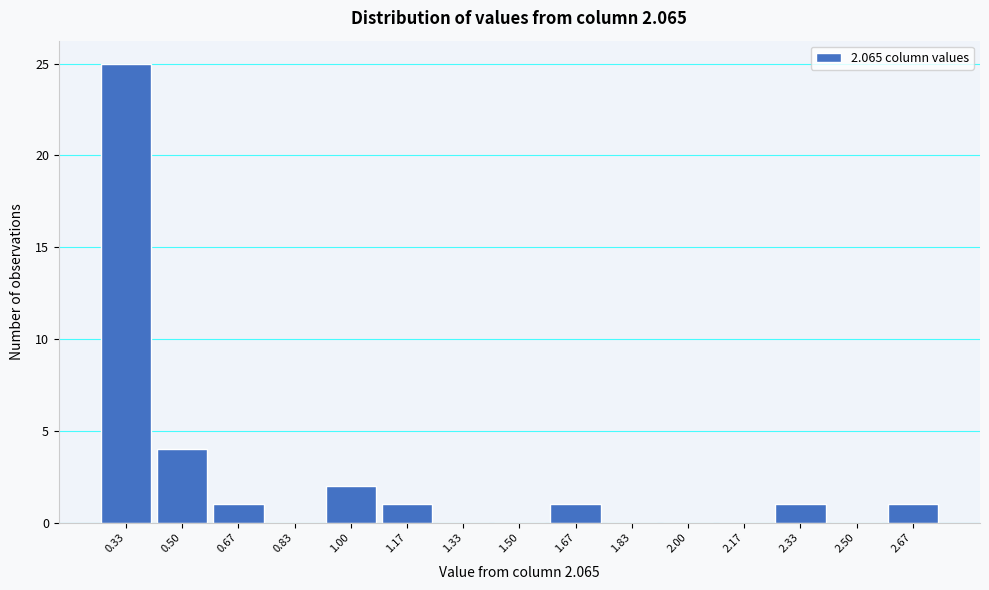

How tall is the bar that spans 0.92 to 1.08 on the x-axis? Neither the bar edges nor the heights are printed on the chart, so give them approximately, as read against the axes.

2